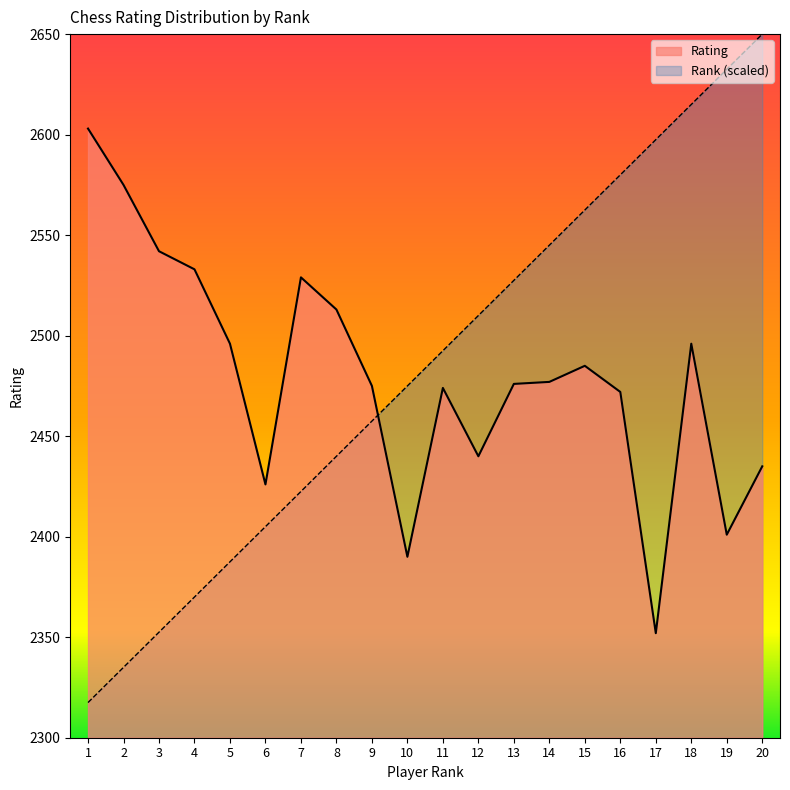

Which series has the largest range (max minus min)?

Rank (scaled)